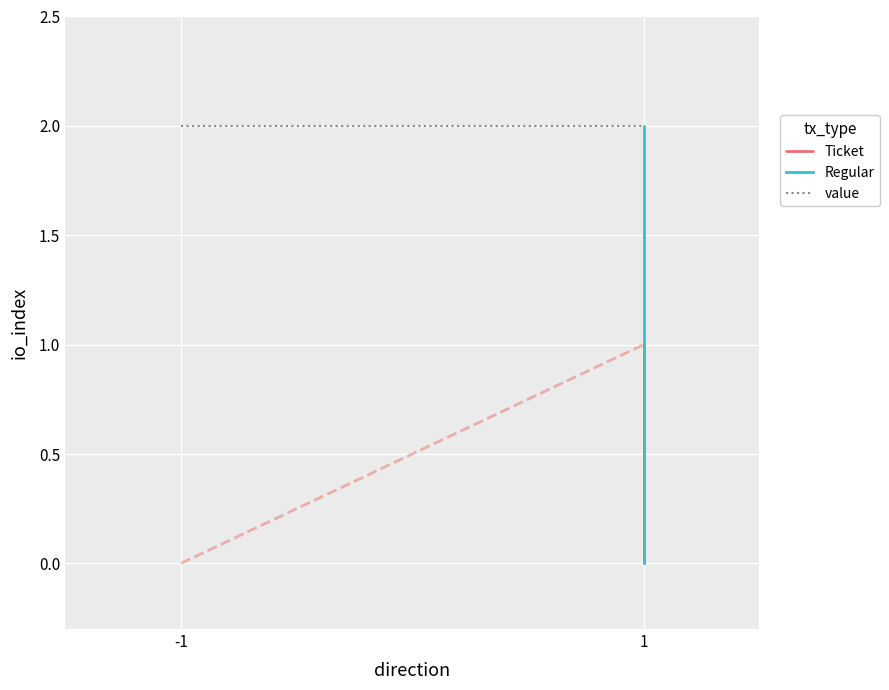

What is the maximum value shown in the chart?

2.0